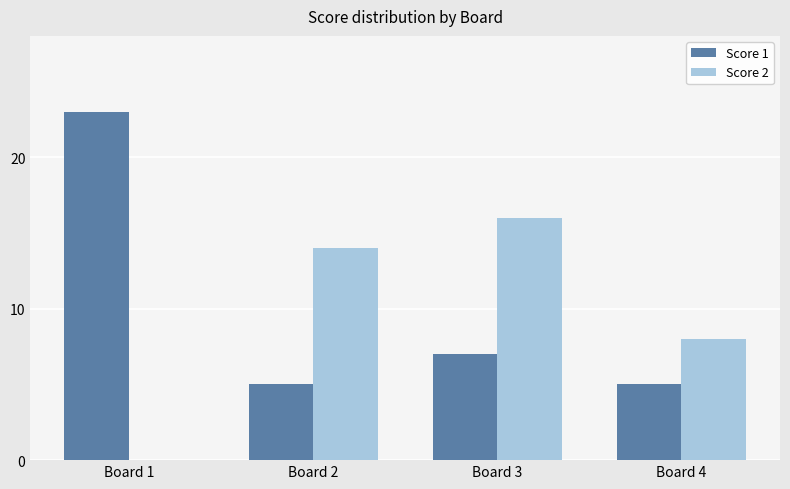

The value of Score 1 at Board 4 is 3. True or false?

False